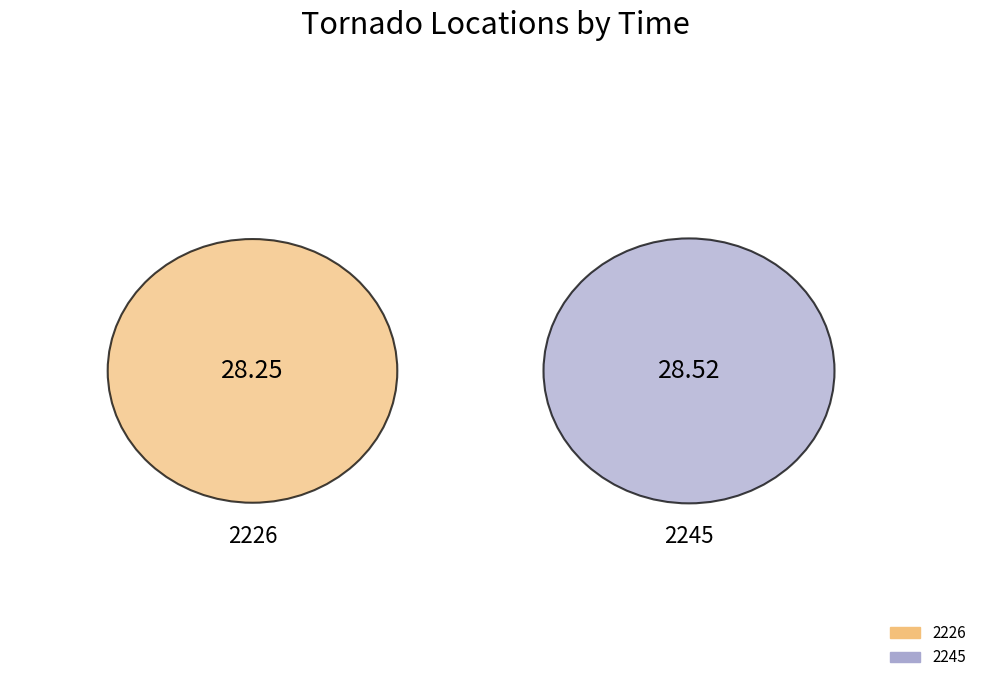

What is the majority slice?

2245